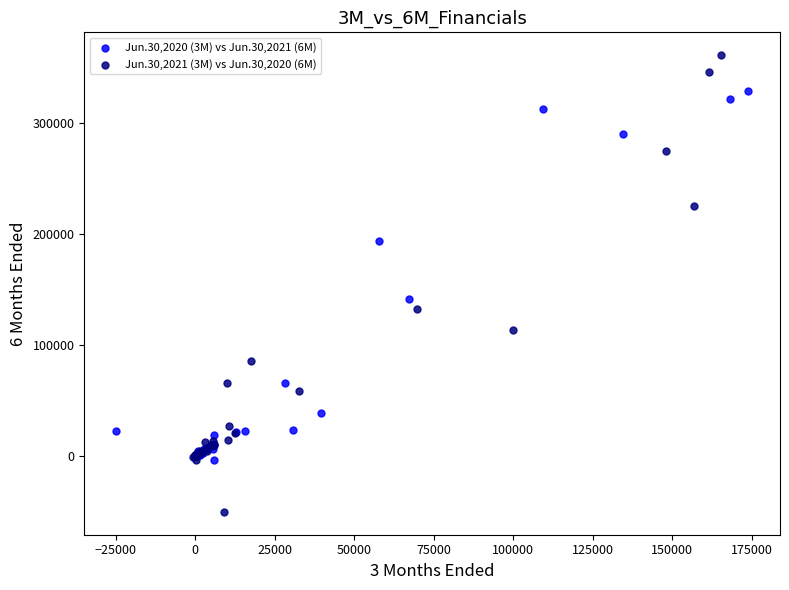

Which series has the widest spread of Y values?

Jun.30,2021 (3M) vs Jun.30,2020 (6M)